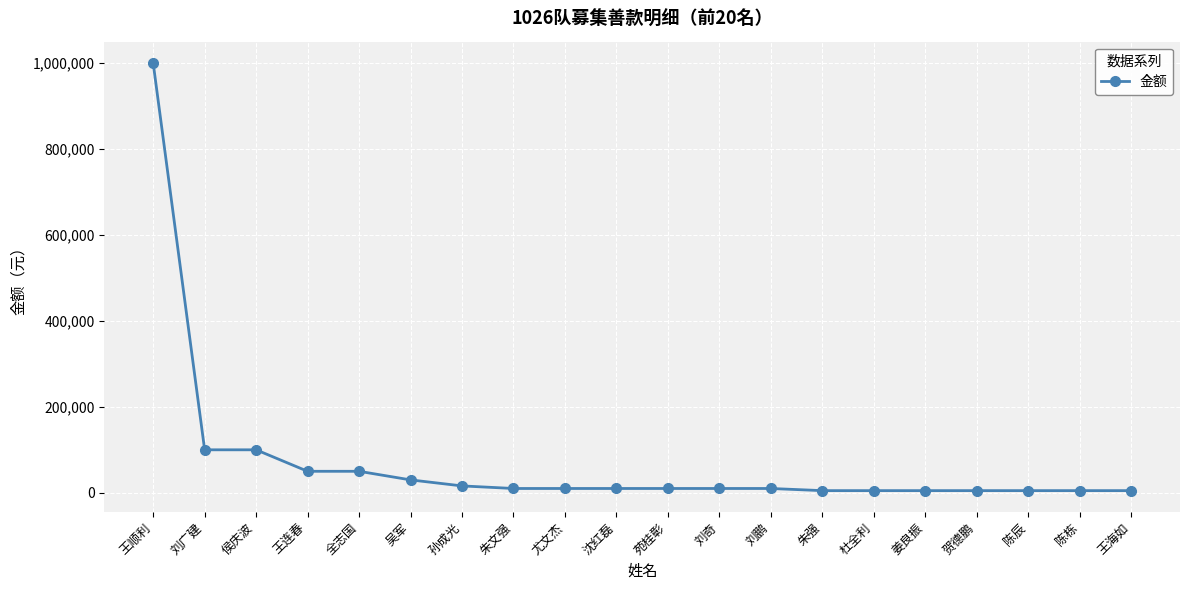

Between 侯庆波 and 沈红磊, which is larger?

侯庆波